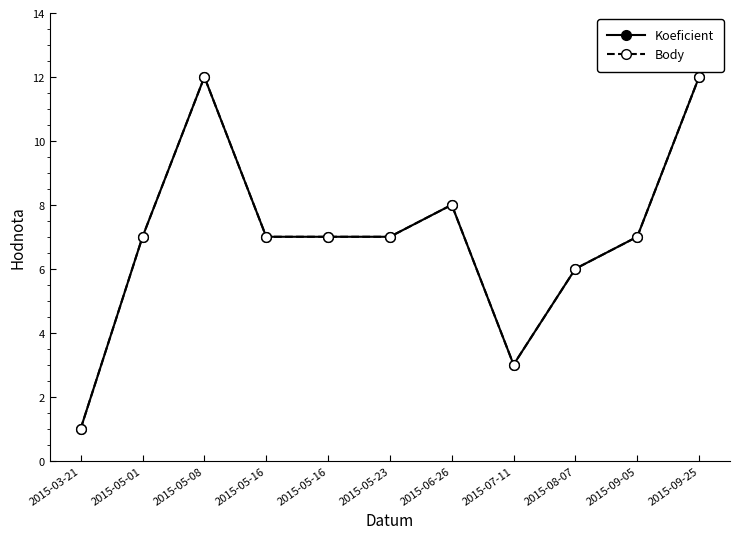

Where is Koeficient nearest to the value 6?

2015-08-07